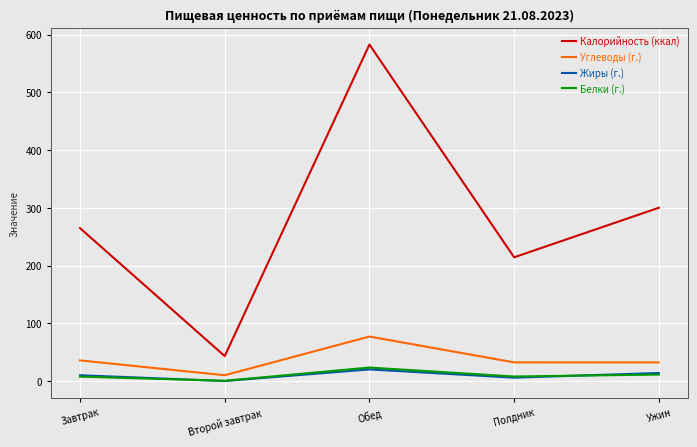

Count the number of categories in the chart.

5